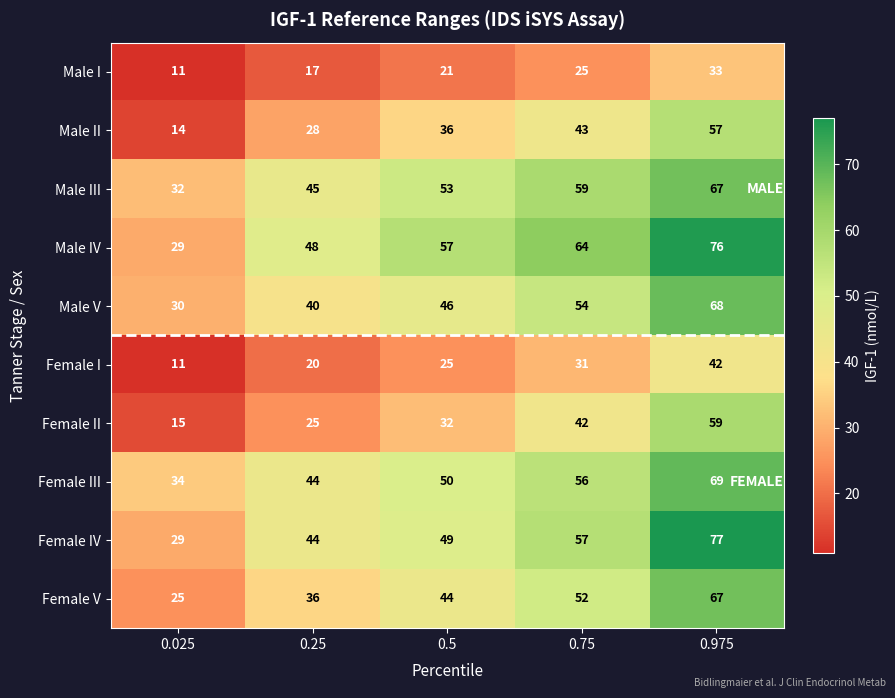

Rank the categories by Female III value from lowest to highest.

0.025, 0.25, 0.5, 0.75, 0.975